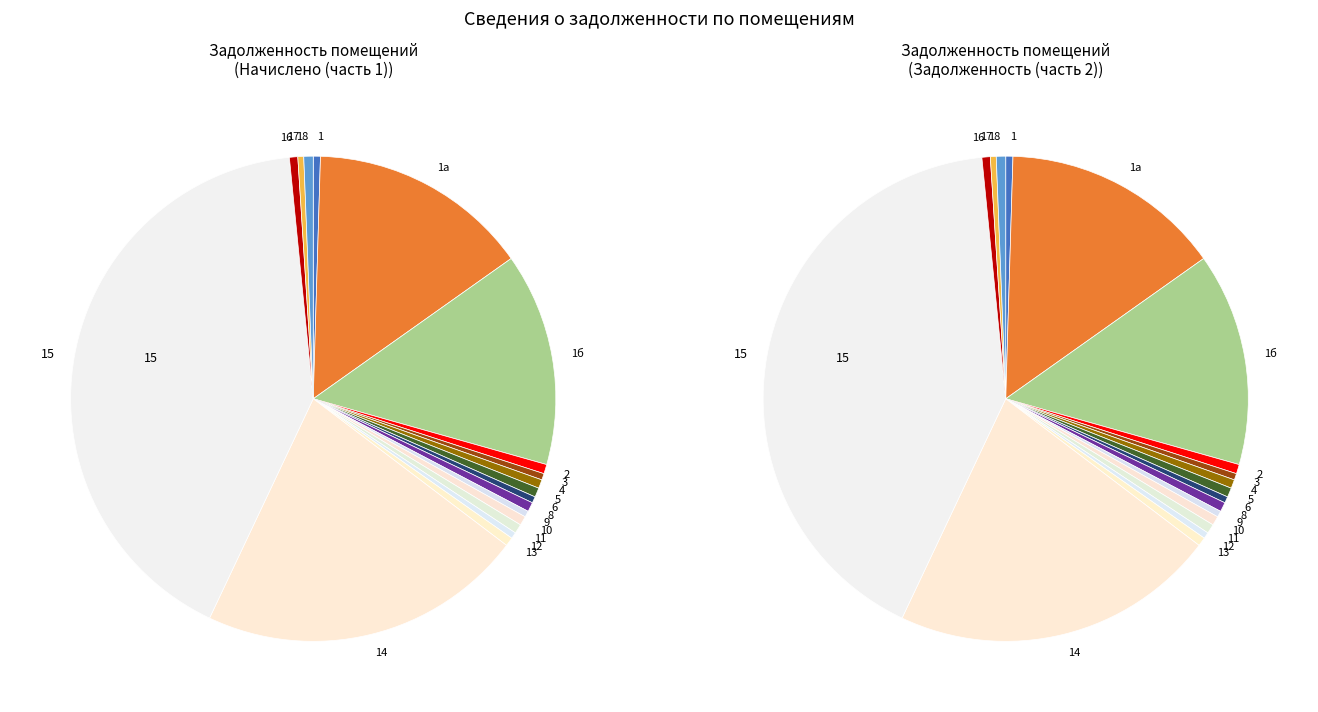

What is the change in value from 3 to 8?

+116.6